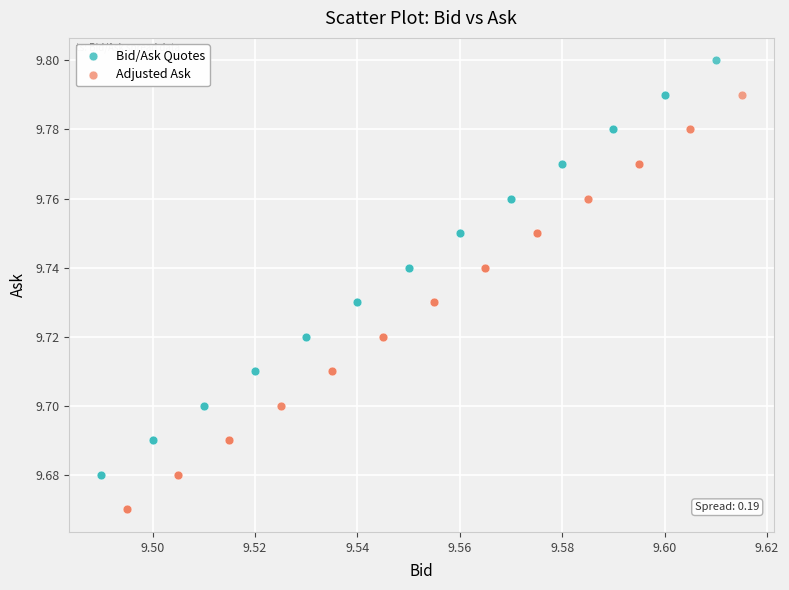

Which series contains the highest Y value?

Bid/Ask Quotes